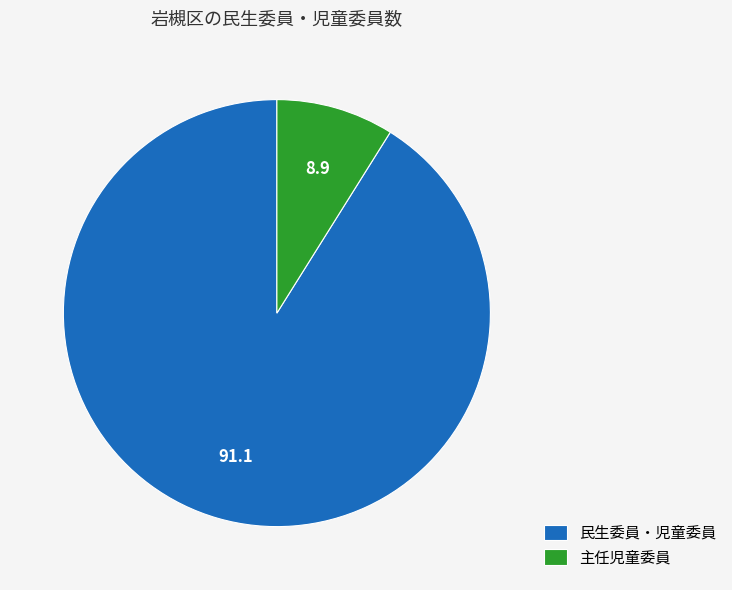

Is there any slice that represents more than half of the pie?

Yes